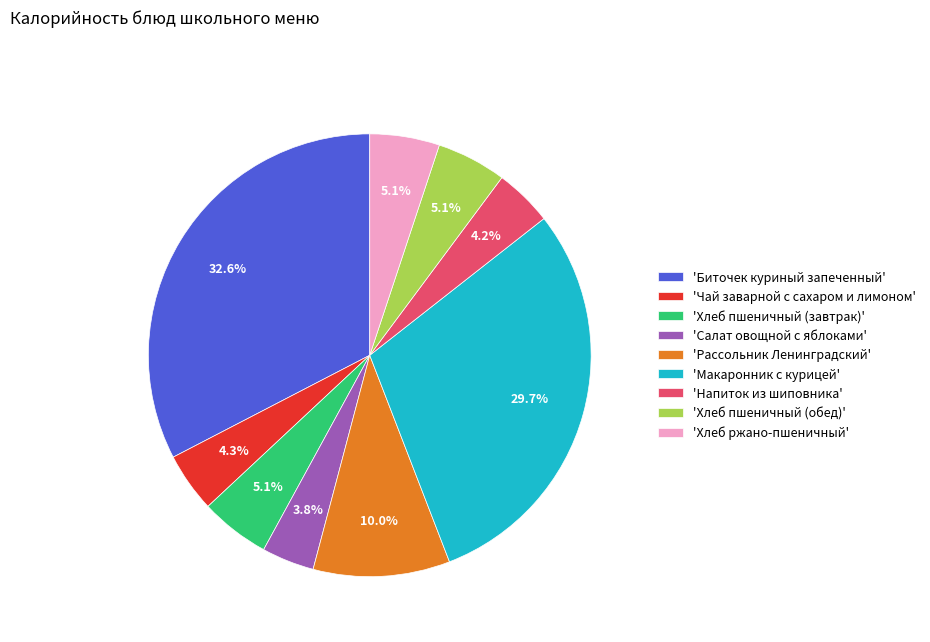

Which slice is the largest?

'Биточек куриный запеченный'